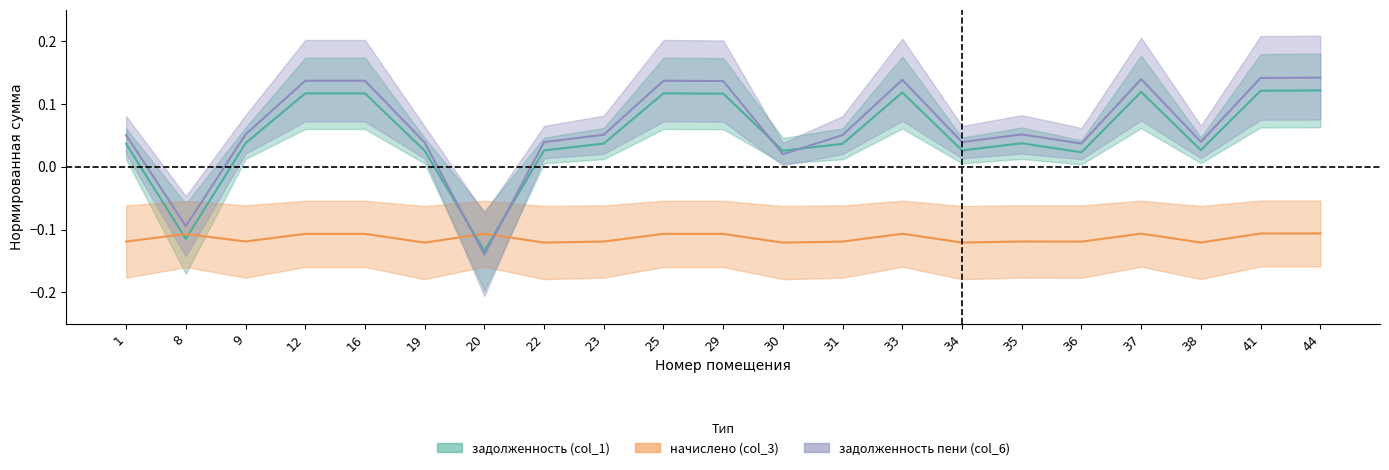

Which has a higher value, 8 or 30?

30